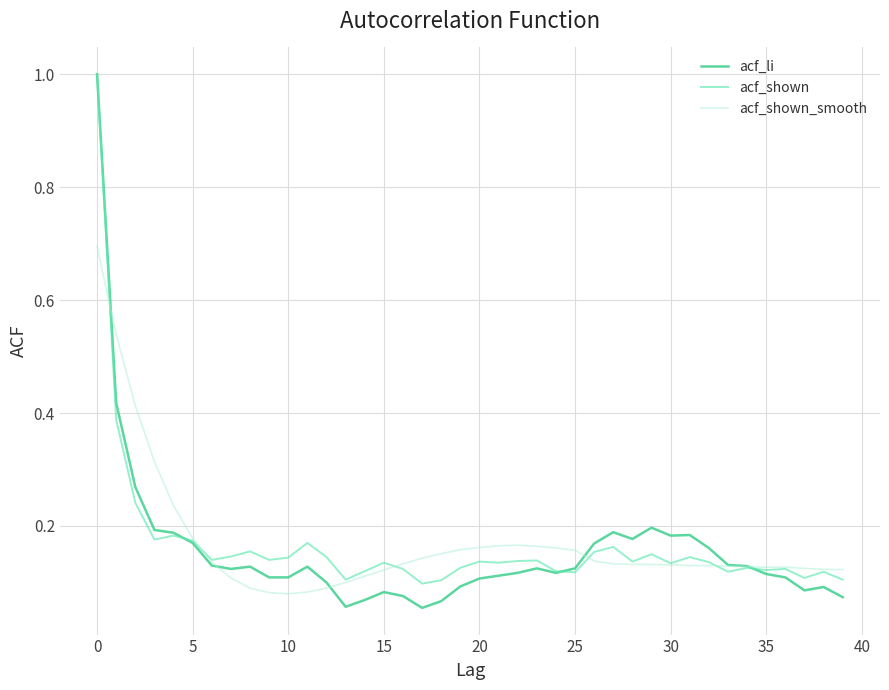

At how many categories does at least one series exceed 0?

40